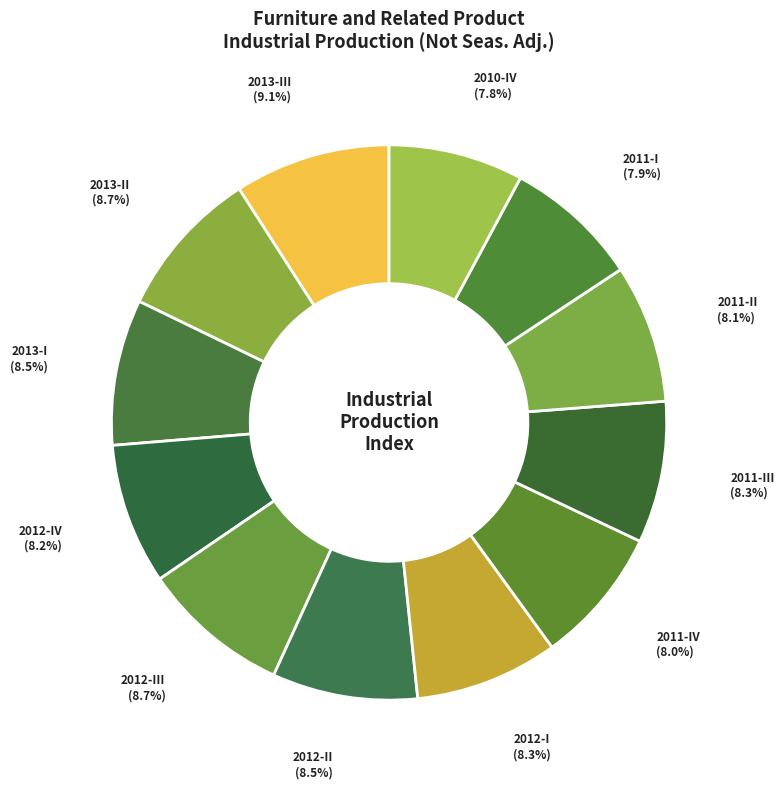

The 2011-IV slice represents 3% of the pie. True or false?

False